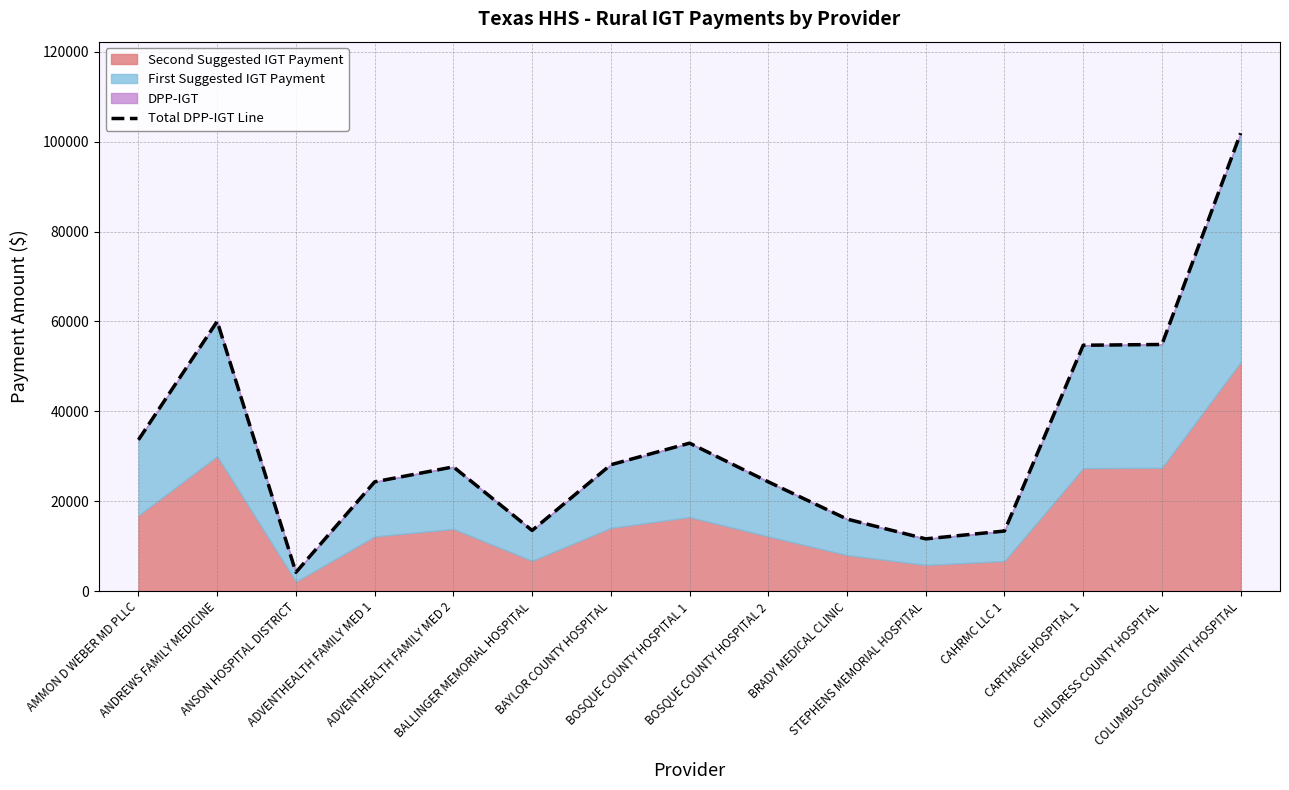

What is the label of the 9th point from the left?

BOSQUE COUNTY HOSPITAL 2